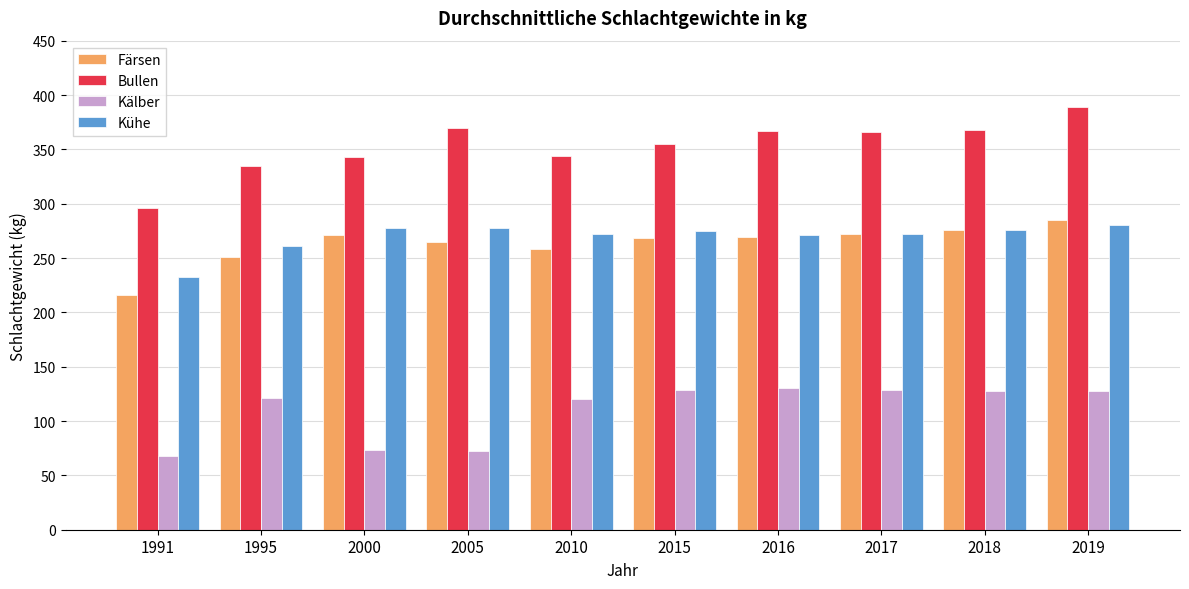

Which series has the largest range (max minus min)?

Bullen